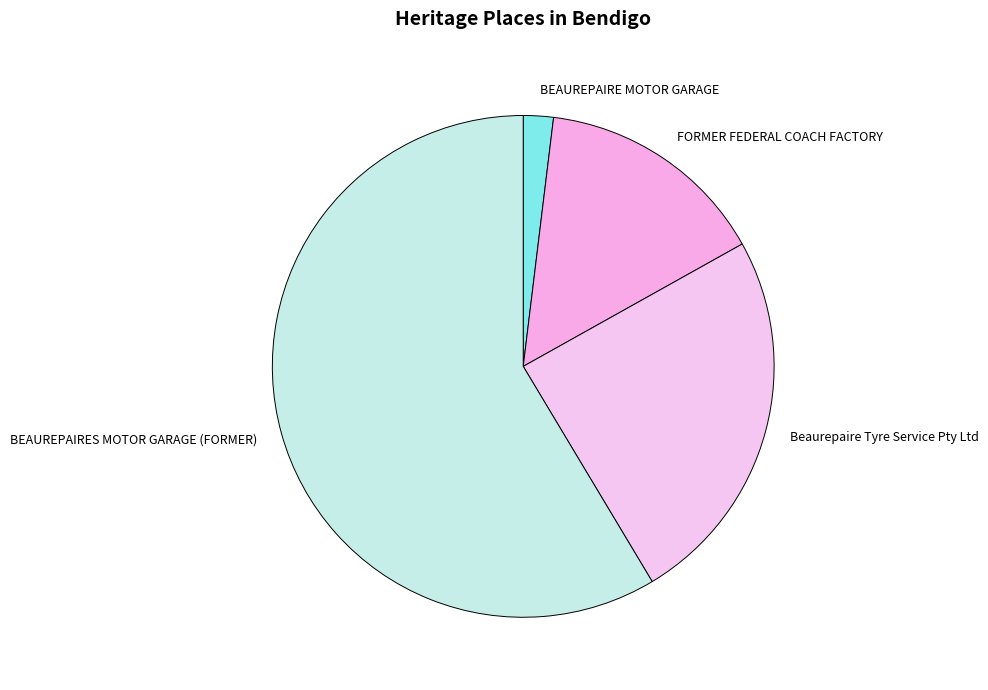

Rank the categories by value from lowest to highest.

BEAUREPAIRE MOTOR GARAGE, FORMER FEDERAL COACH FACTORY, Beaurepaire Tyre Service Pty Ltd, BEAUREPAIRES MOTOR GARAGE (FORMER)